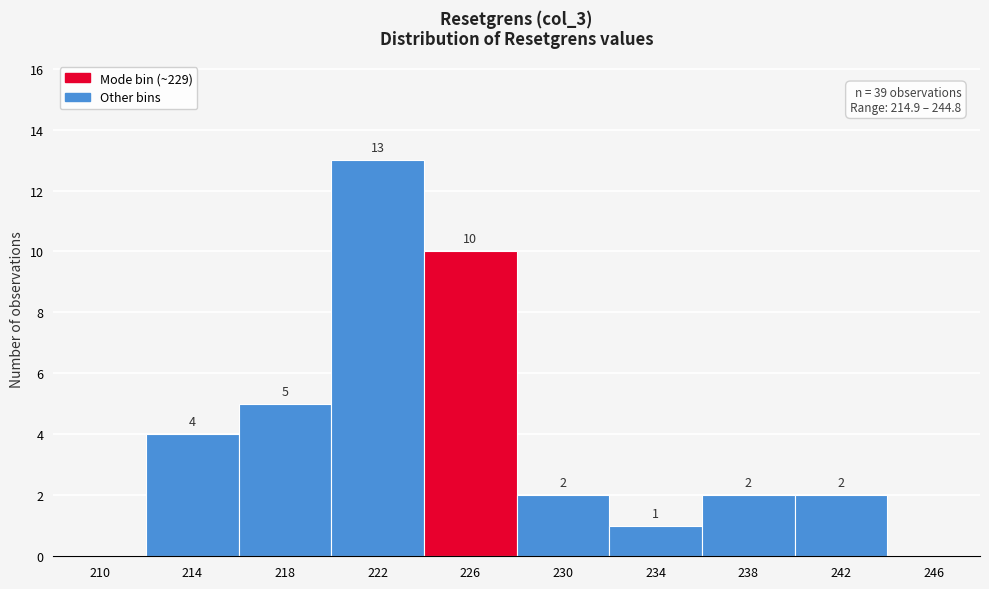

Reading left to right, transcribe all the data shown in this chart.

210=0	214=4	218=5	222=13	226=10	230=2	234=1	238=2	242=2	246=0